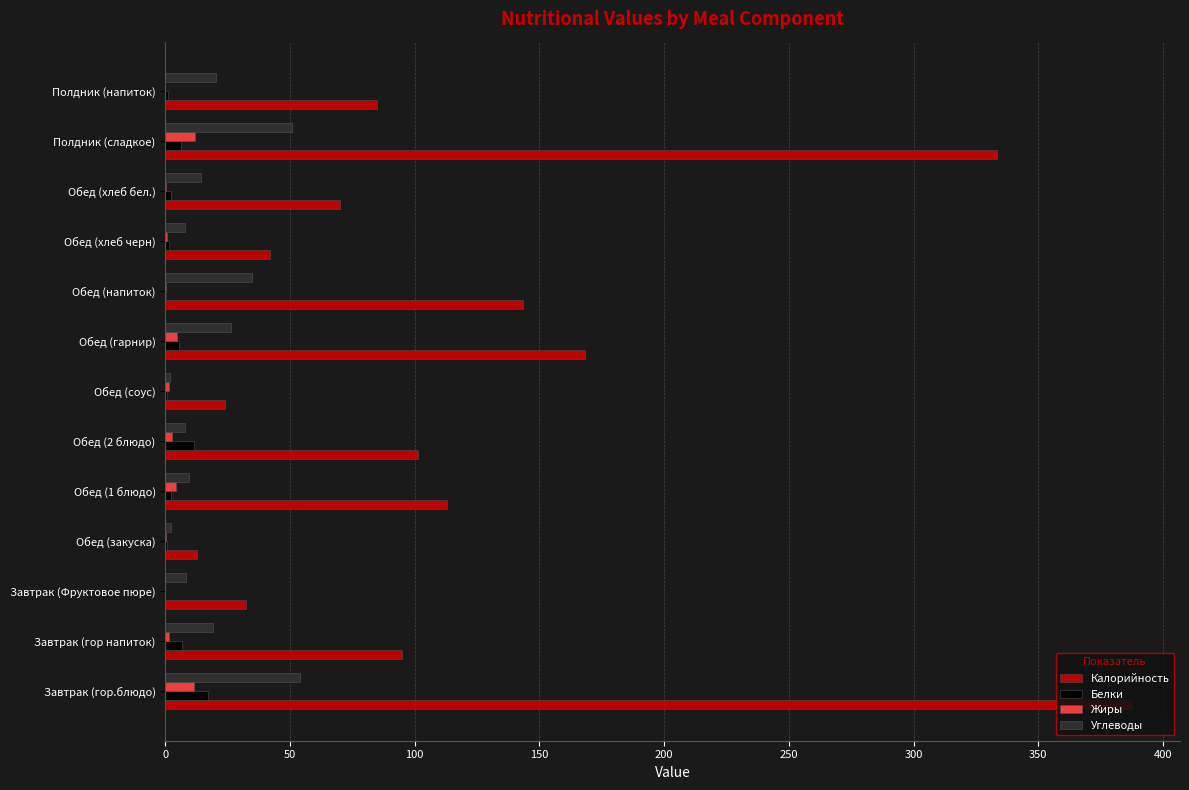

Which series changed the most between Завтрак (гор напиток) and Обед (закуска)?

Калорийность